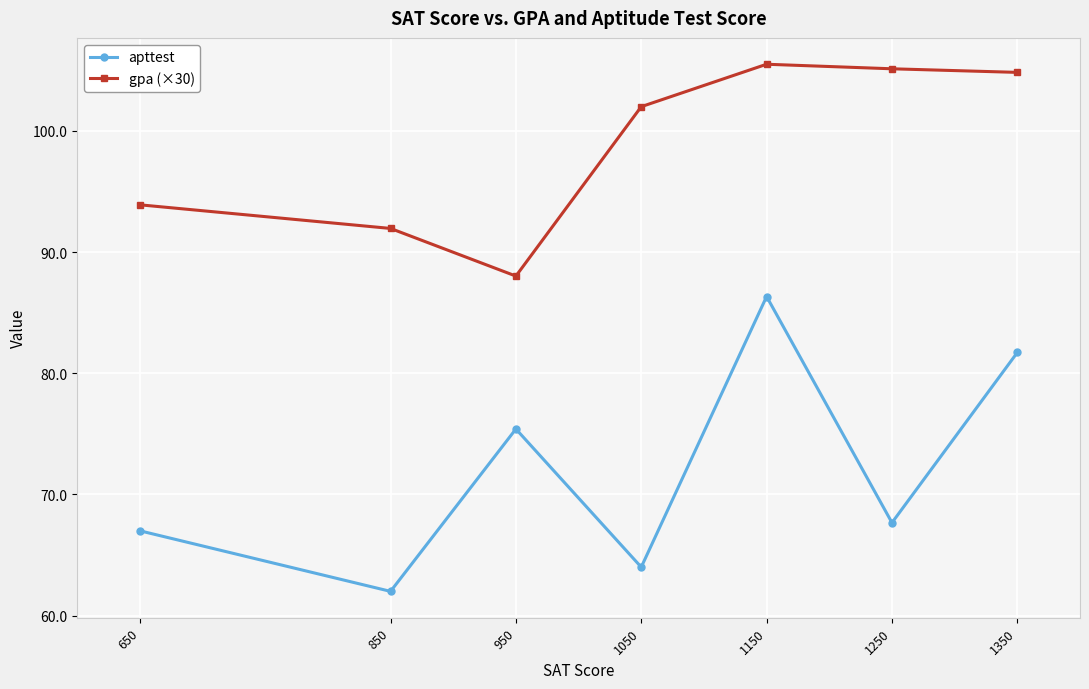

In apttest, how many points are lower than both neighbors (excluding endpoints)?

3